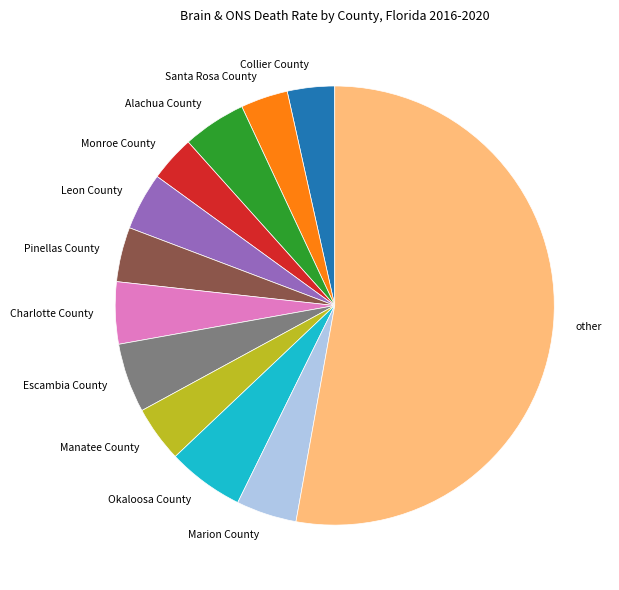

The Manatee County slice represents 4% of the pie. True or false?

True